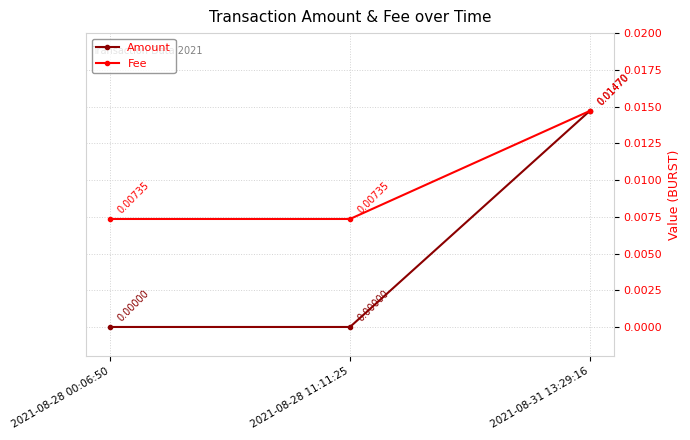

How many lines are shown in the chart?

2